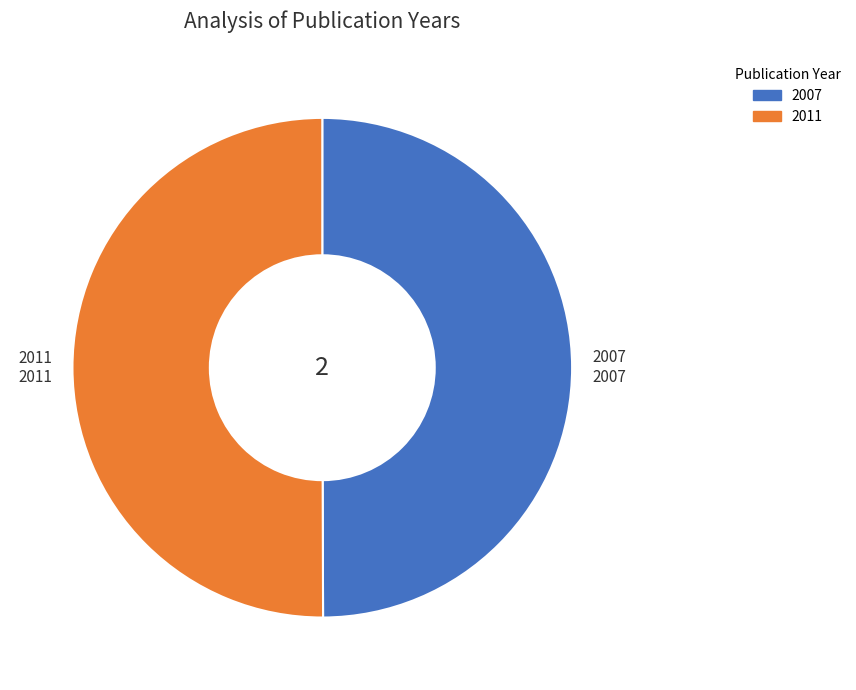

True or false: 2007 accounts for 56% of the total.

False